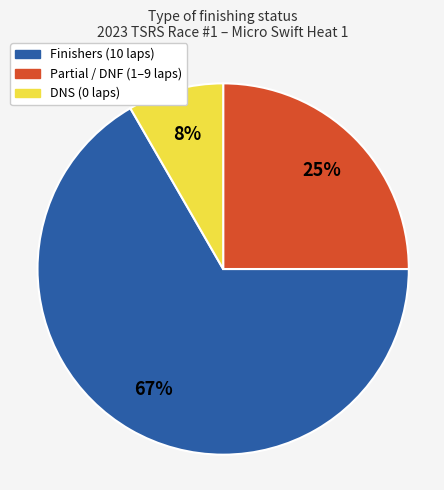

To the nearest percent, what is the average slice percentage?

33%